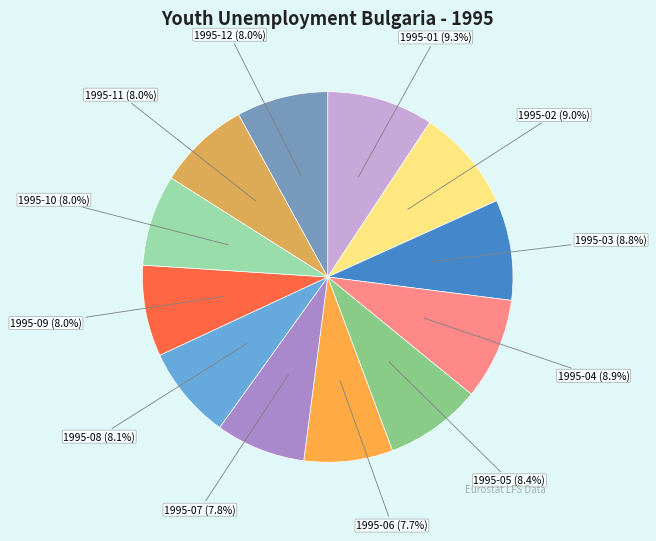

Between 1995-08 and 1995-03, which is larger?

1995-03